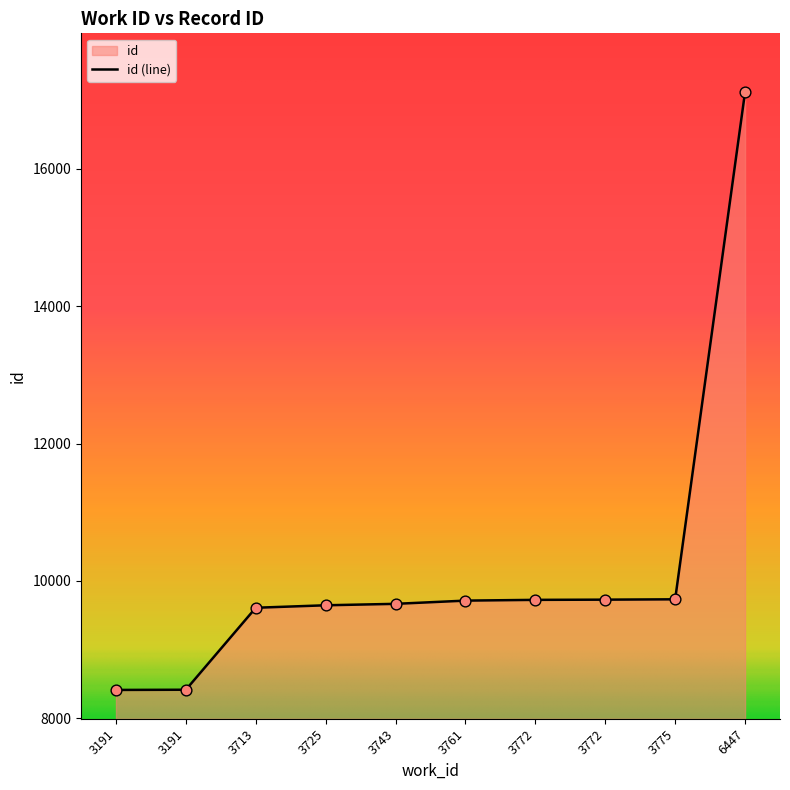

What is the change in value from 3725 to 3743?

+21